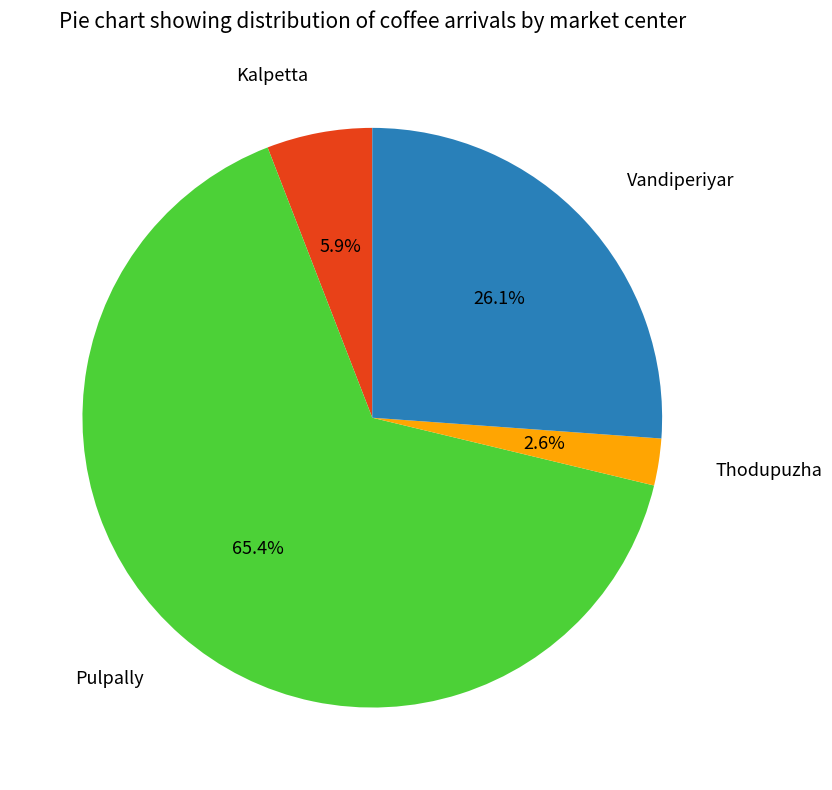

Does any single category account for the majority?

Yes